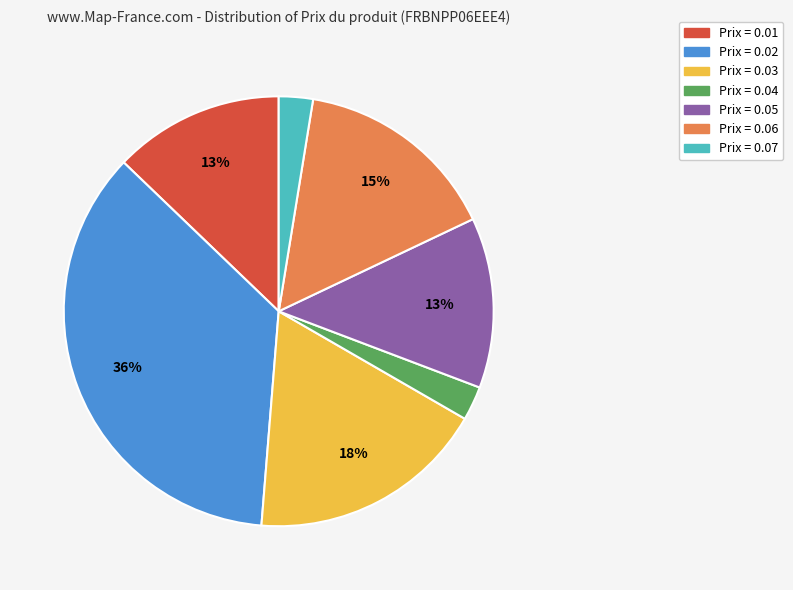

Is there a majority slice in this chart?

No